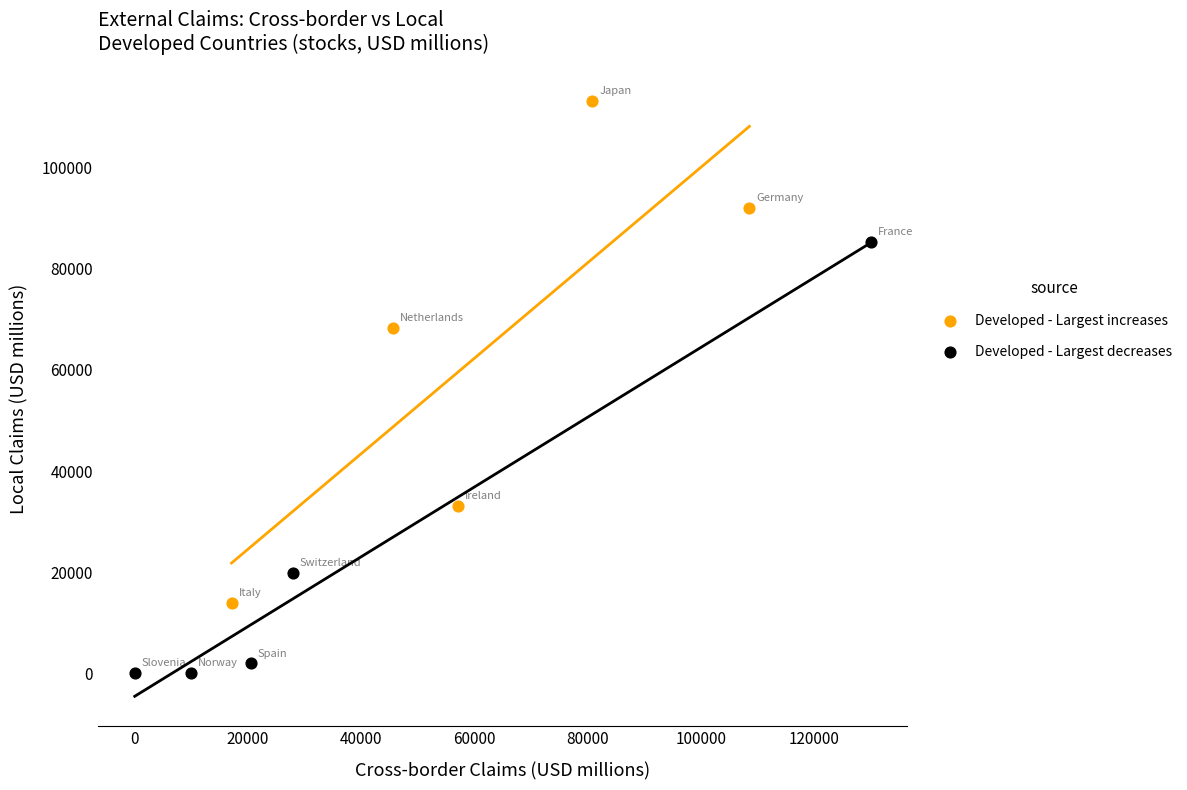

Which series has the widest spread of Y values?

Developed - Largest increases